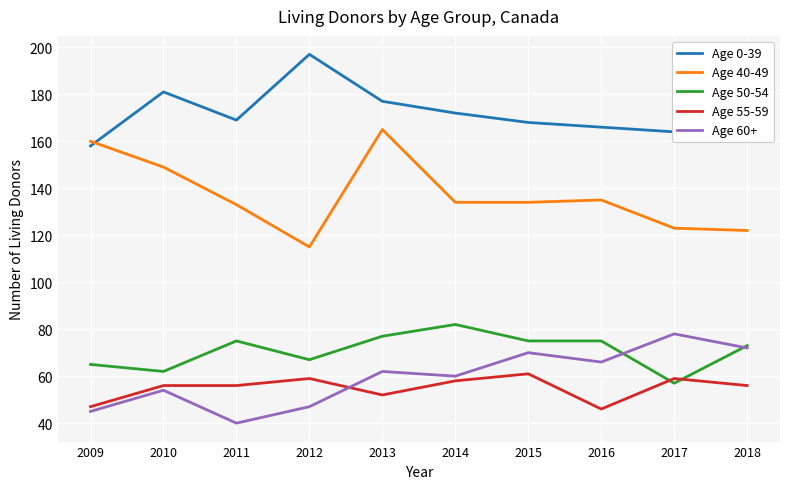

Where is Age 50-54 nearest to the value 69?

2012